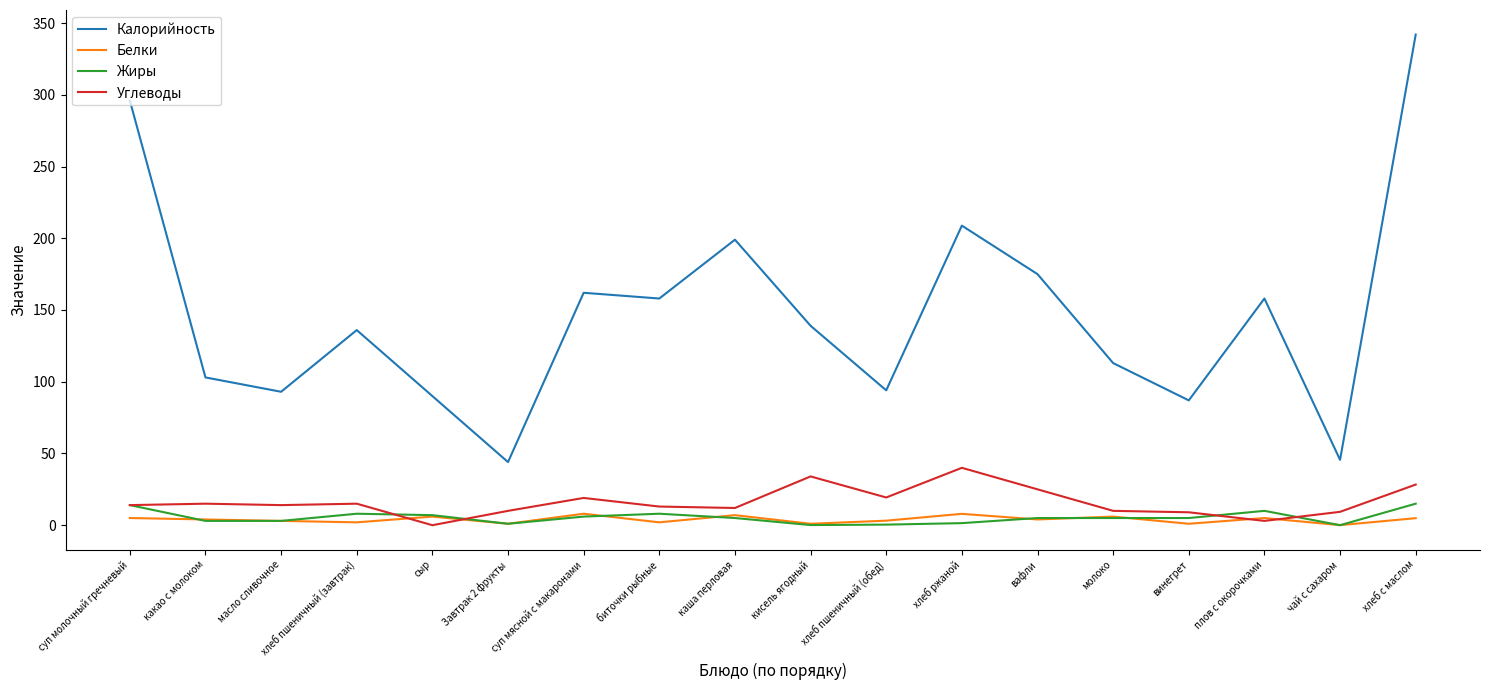

The Углеводы series shows 13.0 at биточки рыбные. True or false?

True